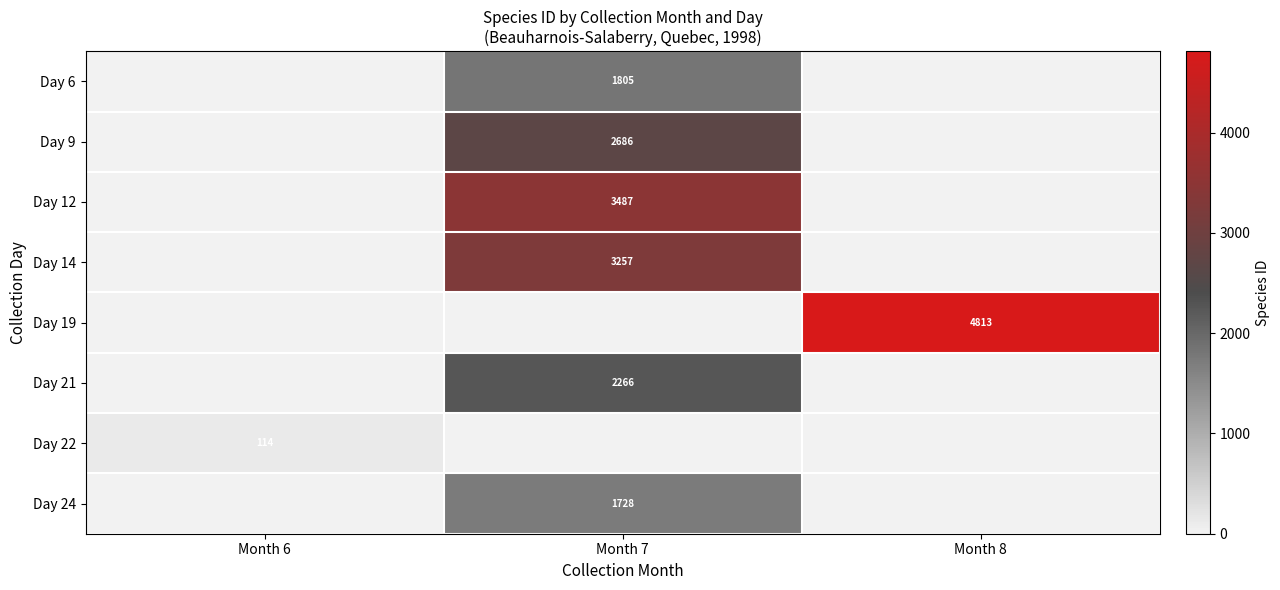

The Day 9 series shows 1795 at Month 7. True or false?

False